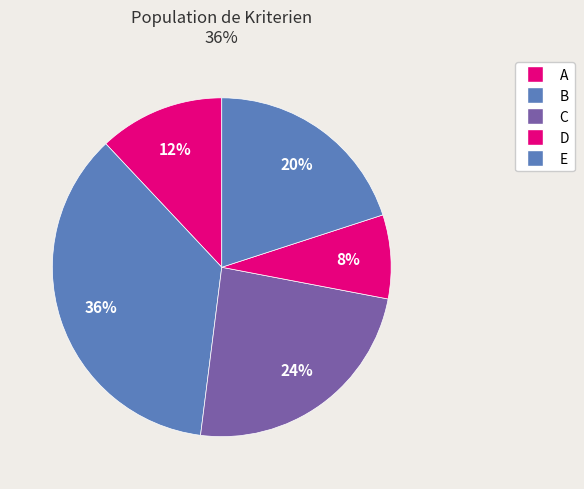

Rank the categories by value from highest to lowest.

B, C, E, A, D